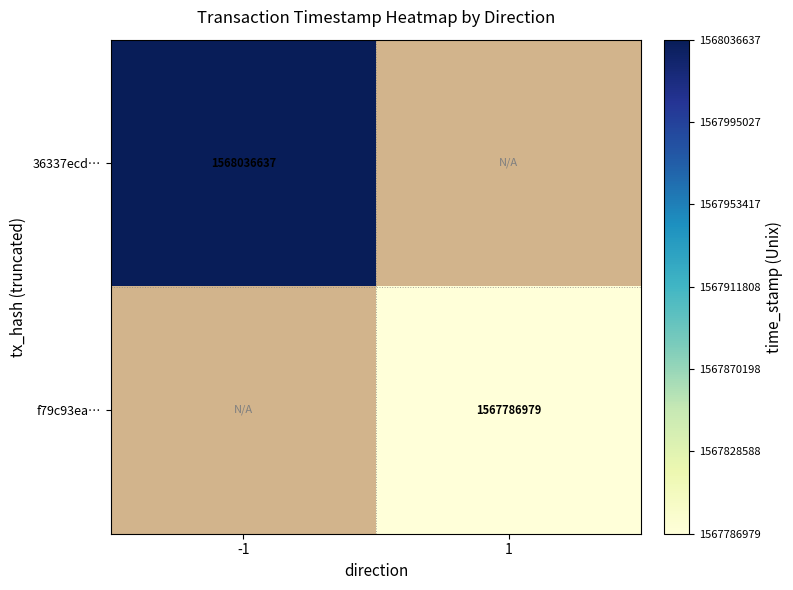

Is it true that f79c93ea… equals 1094134798 at 1?

False